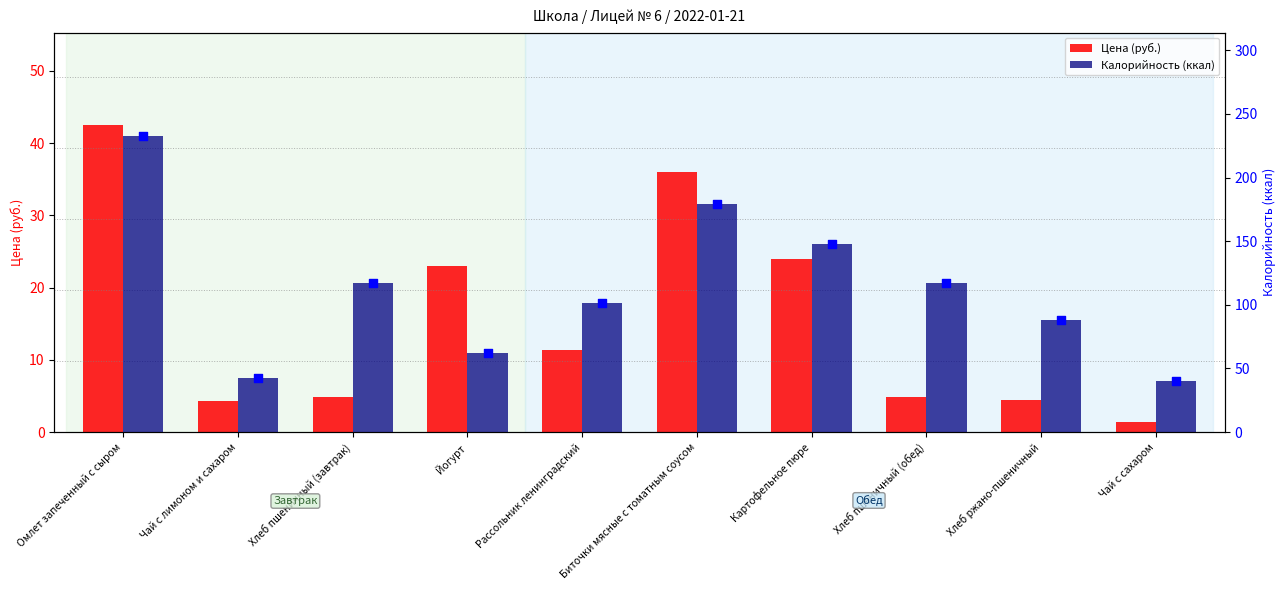

What are all the series names shown in the legend?

Цена (руб.), Калорийность (ккал)